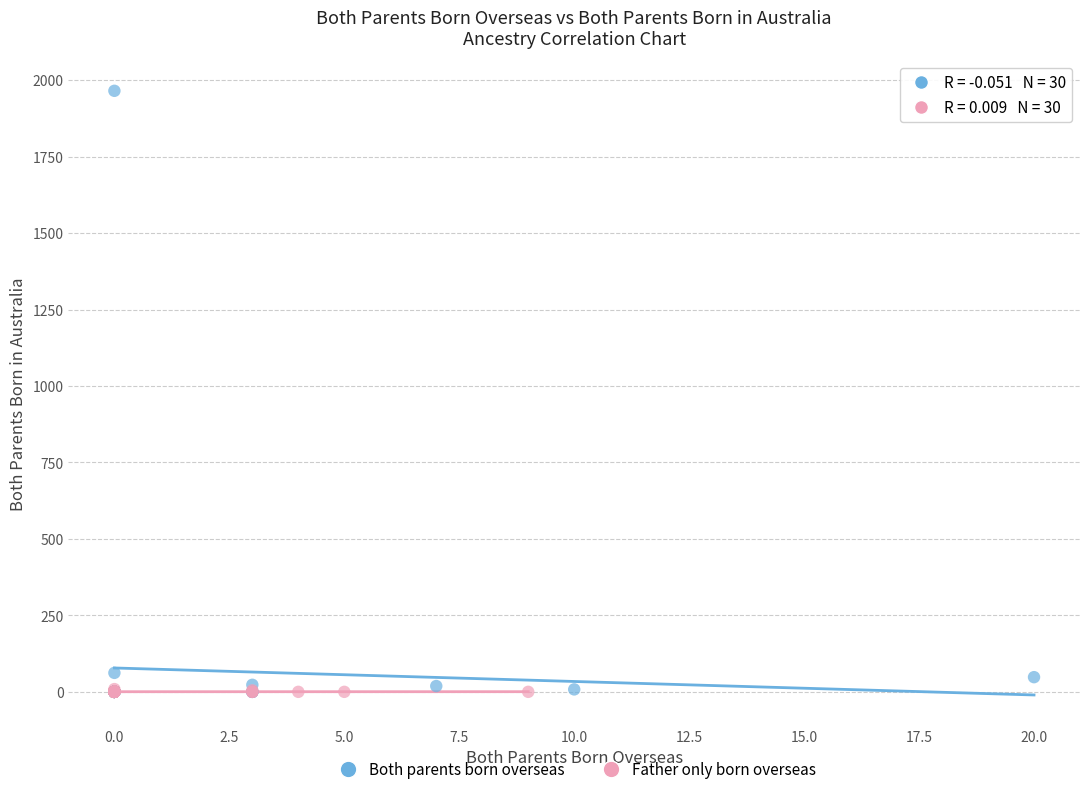

Which series reaches the maximum Y coordinate?

Both parents born overseas